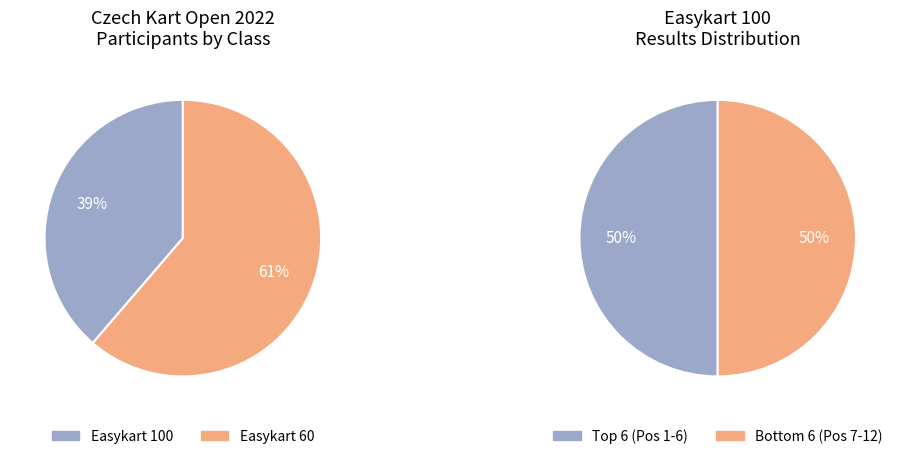

What portion of the pie excludes Easykart 100?

61.3%